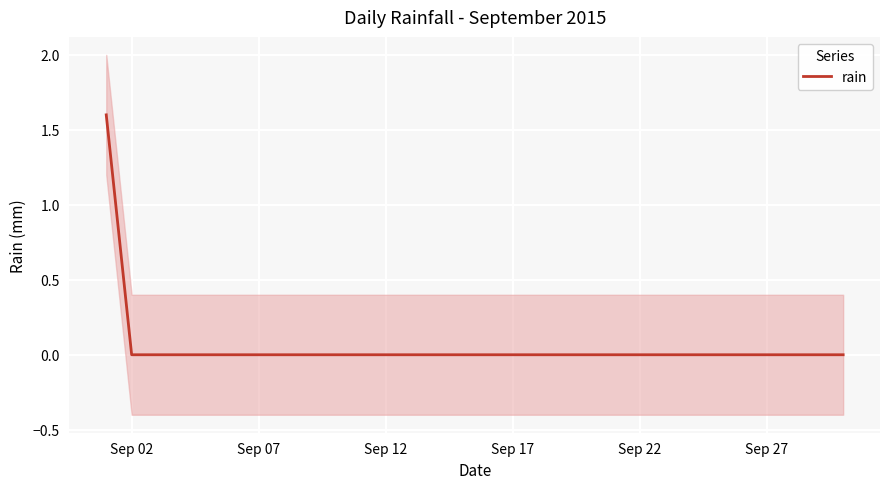

What is the difference between the maximum and minimum values?

1.6